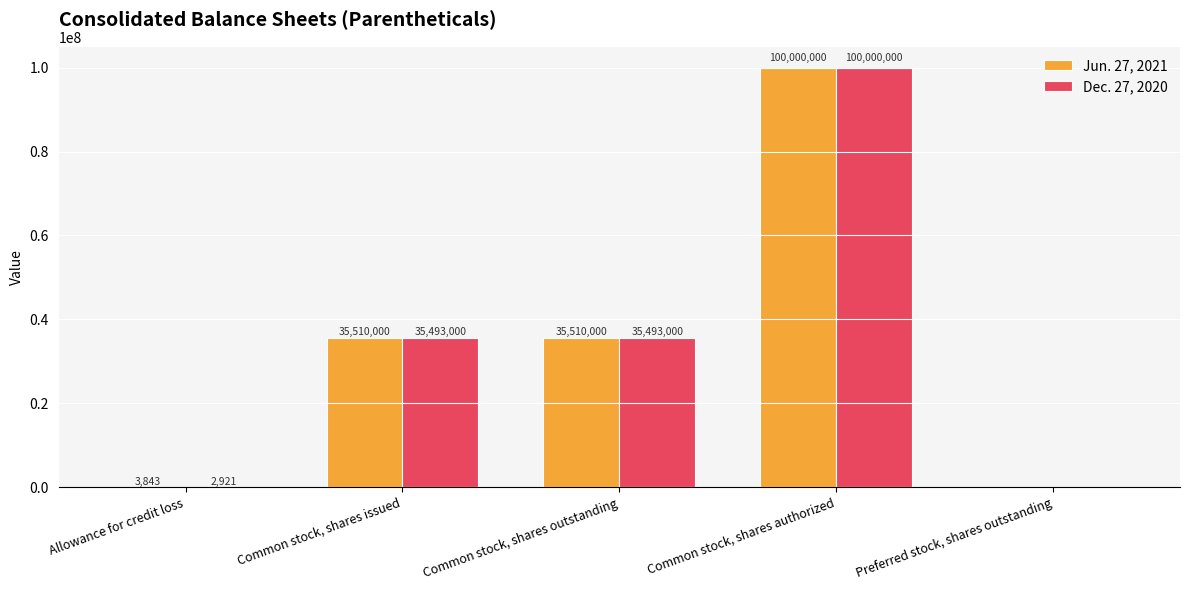

Does the chart contain stacked bars?

No